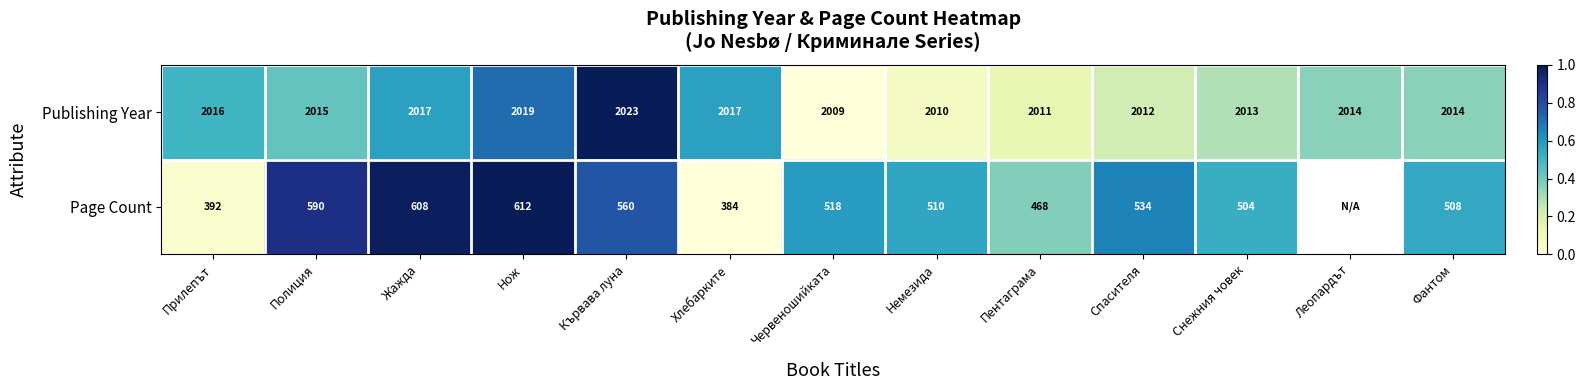

The Publishing Year series shows 2014.0 at Фантом. True or false?

True